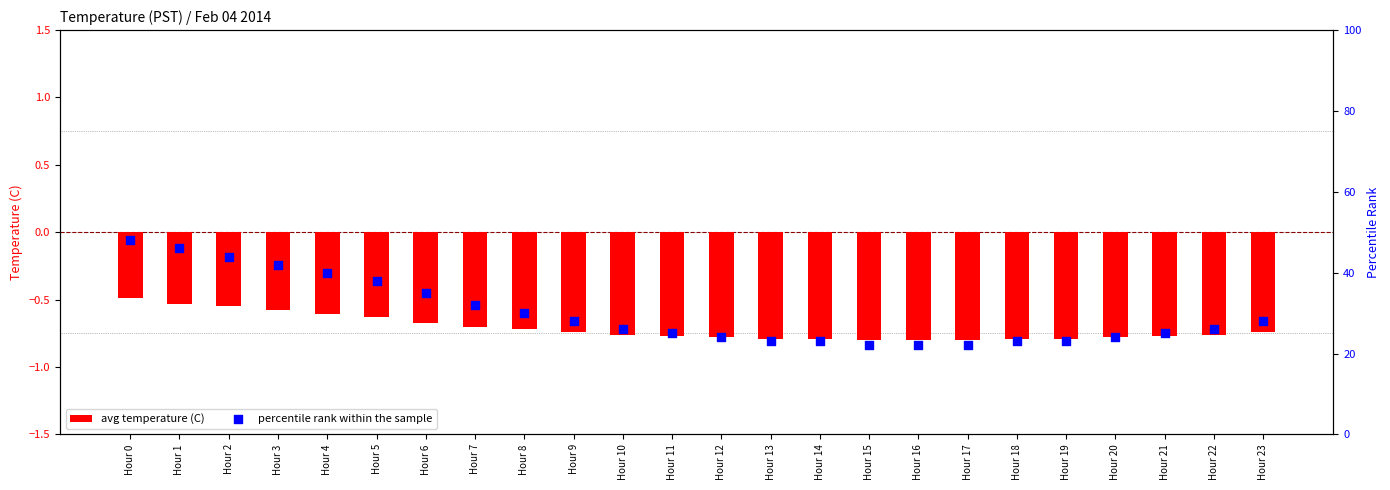

What are all the series names shown in the legend?

avg temperature (C), percentile rank within the sample